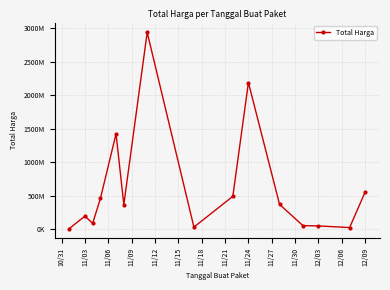

Is this an area chart (filled region under the line)?

No